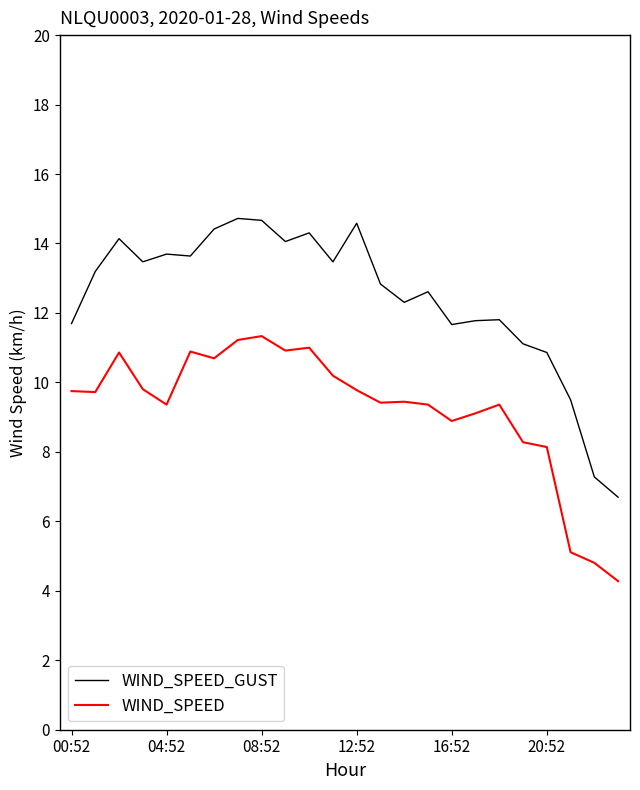

What is the minimum value for WIND_SPEED?

4.3